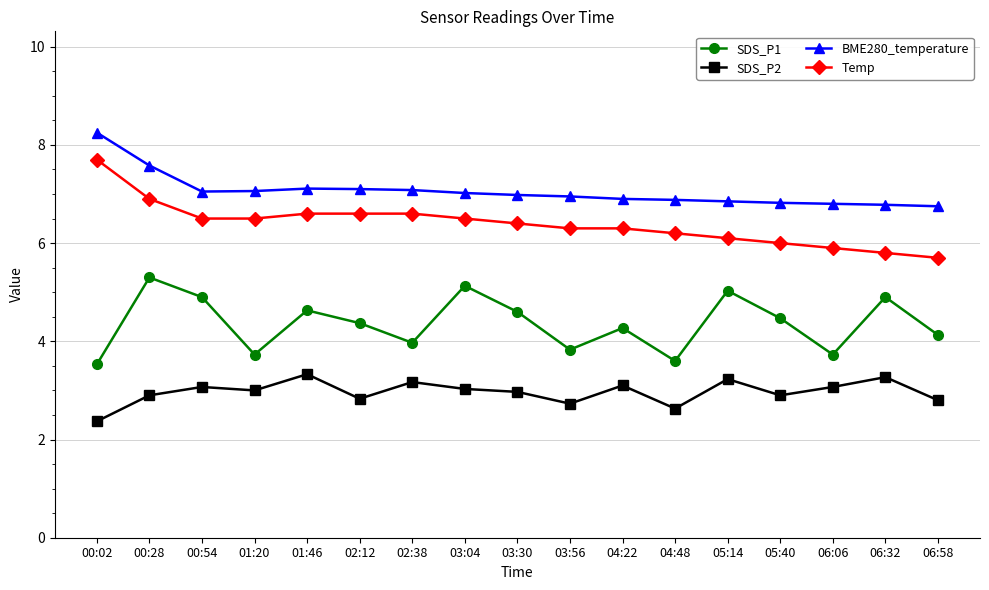

At which label is Temp closest to 6?

05:40